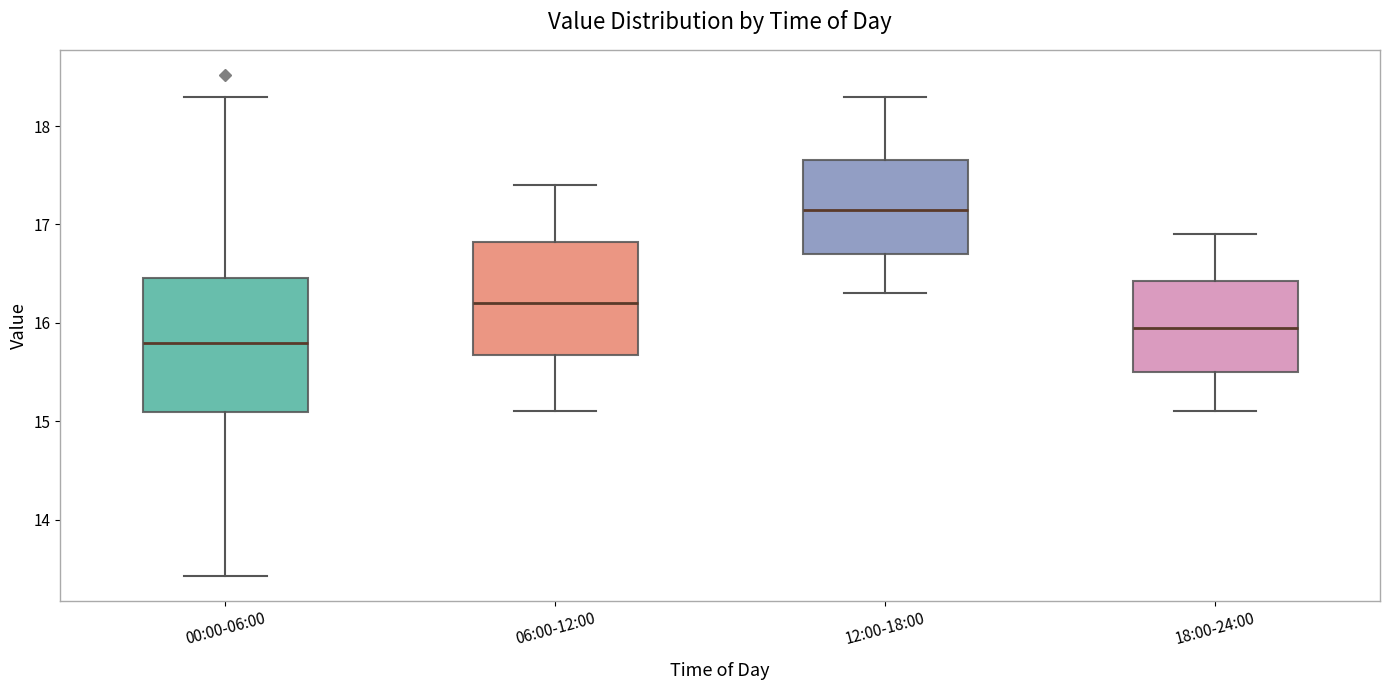

Comparing the boxes themselves (not the whiskers), which one is the tallest?

00:00-06:00